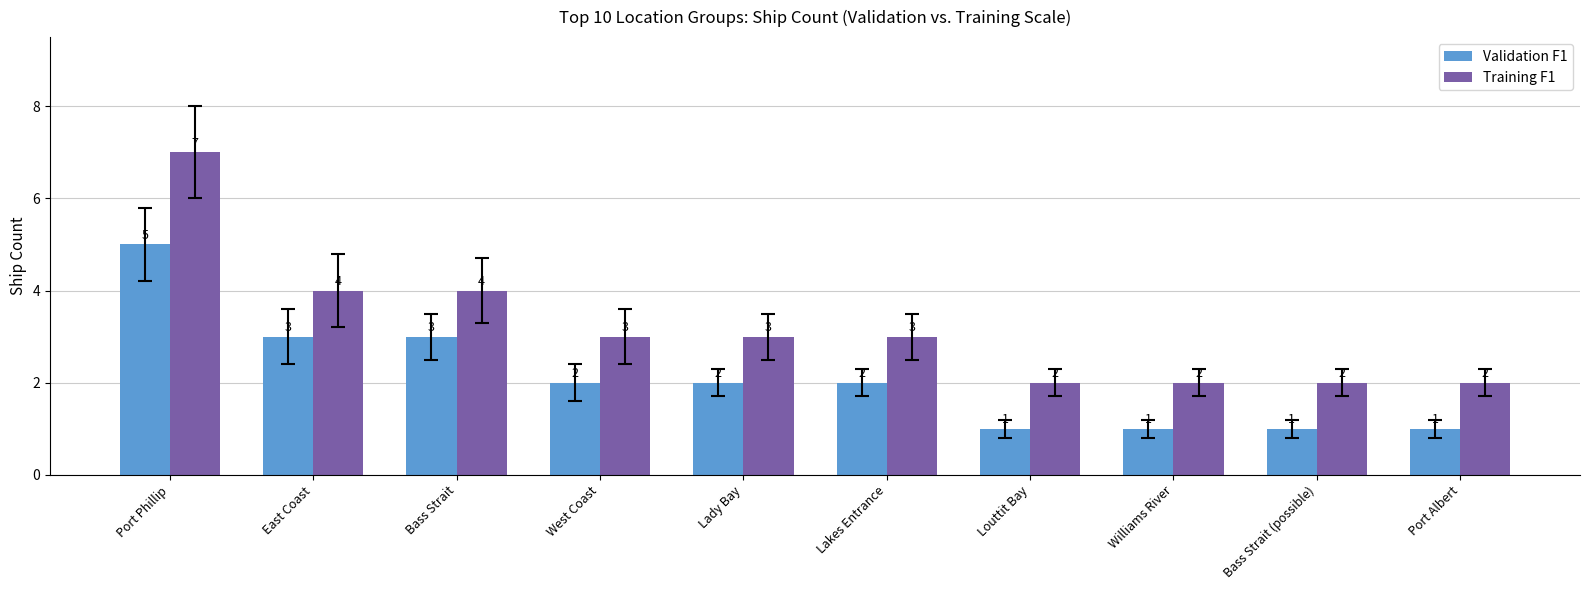

What are all the series names shown in the legend?

Validation F1, Training F1